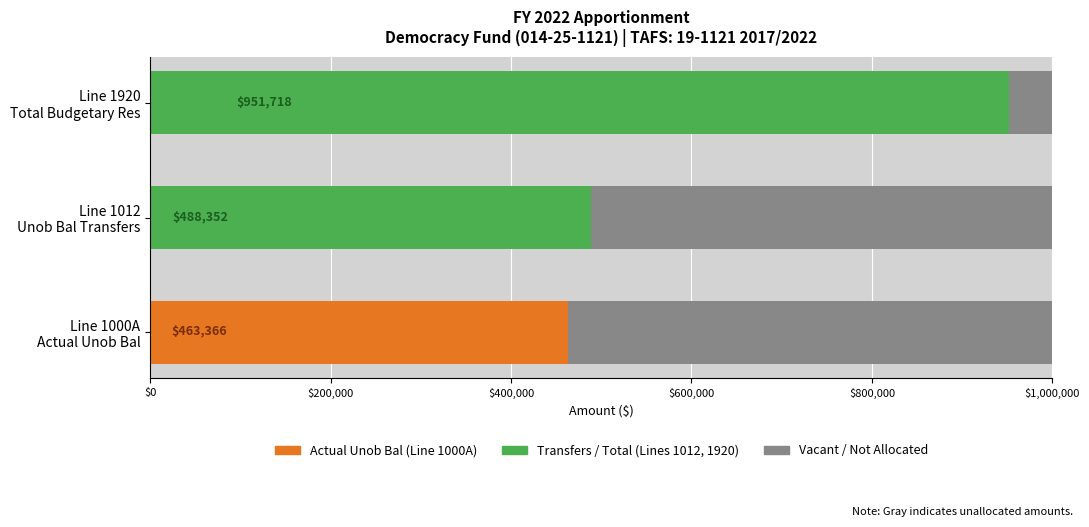

What is the total value across all series at Line 1000A Actual Unob Bal?

463366